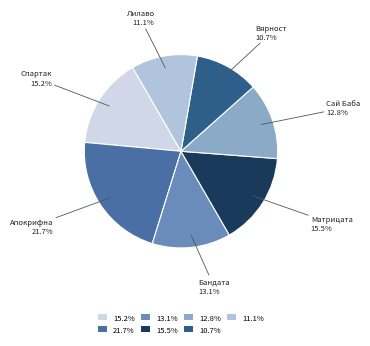

How many segments does this pie chart have?

7